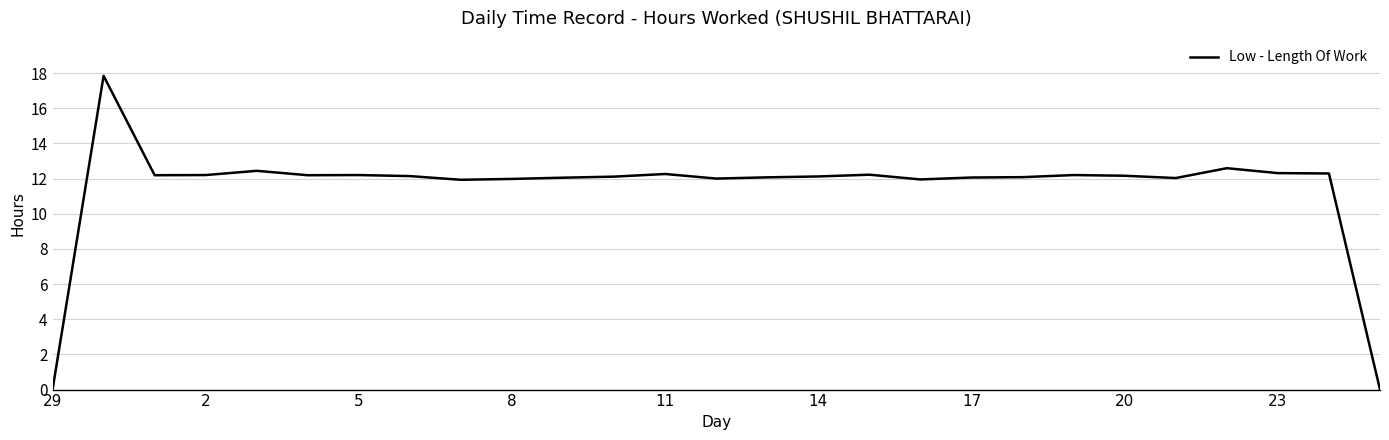

What is the difference between the second highest and minimum values?

12.6